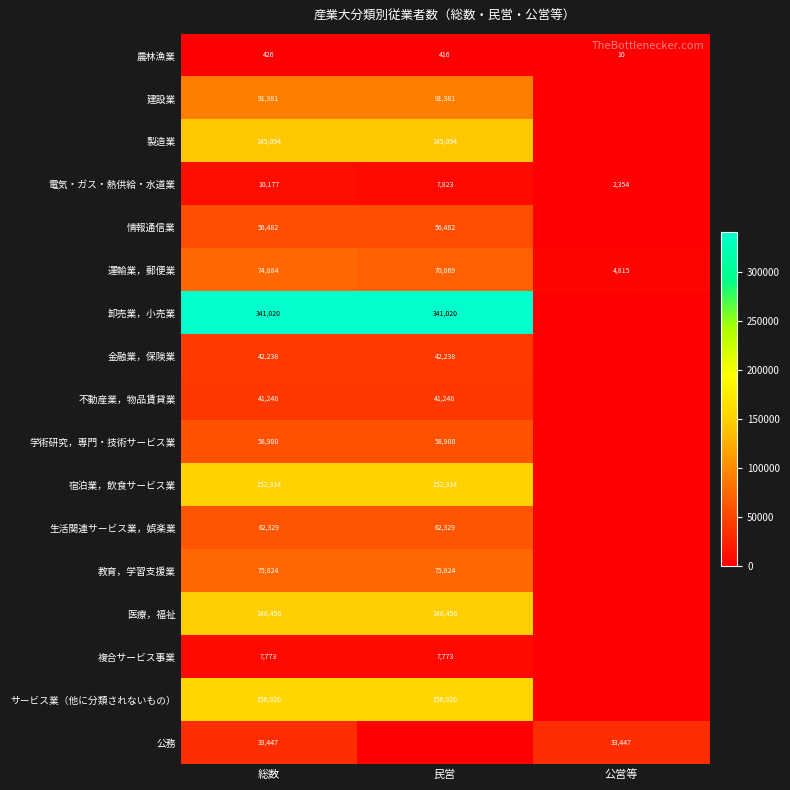

What is the average value of the 電気・ガス・熱供給・水道業 series?

6785